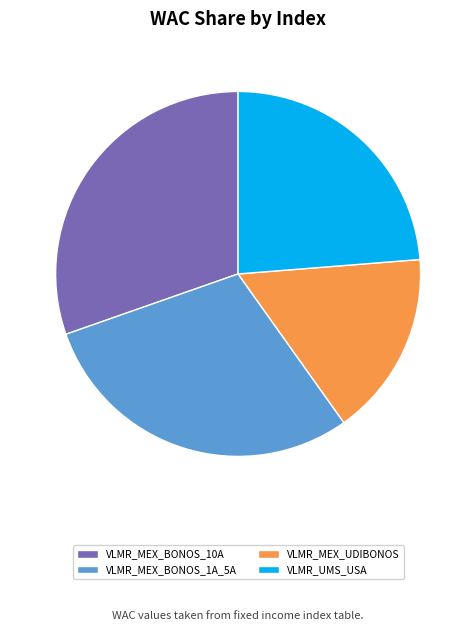

Rank the categories by value from highest to lowest.

VLMR_MEX_BONOS_10A, VLMR_MEX_BONOS_1A_5A, VLMR_UMS_USA, VLMR_MEX_UDIBONOS